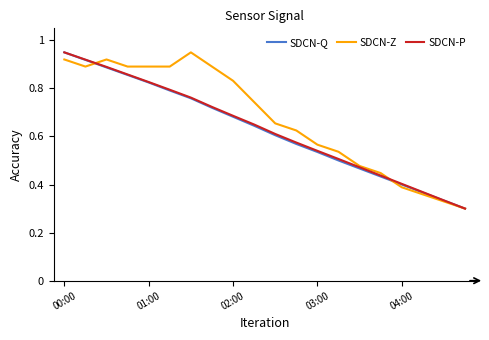

Which series has the largest total across all categories?

SDCN-Z